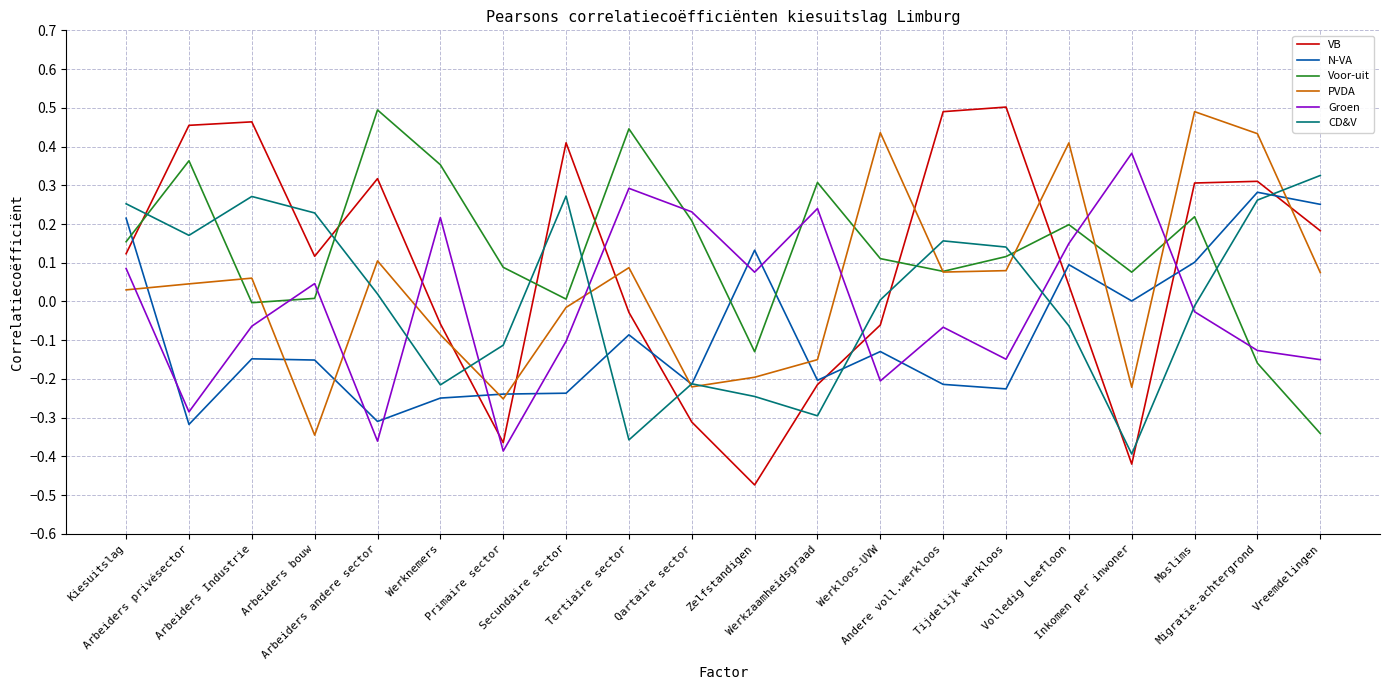

After their last crossing, which series has the higher values: N-VA or Groen?

N-VA